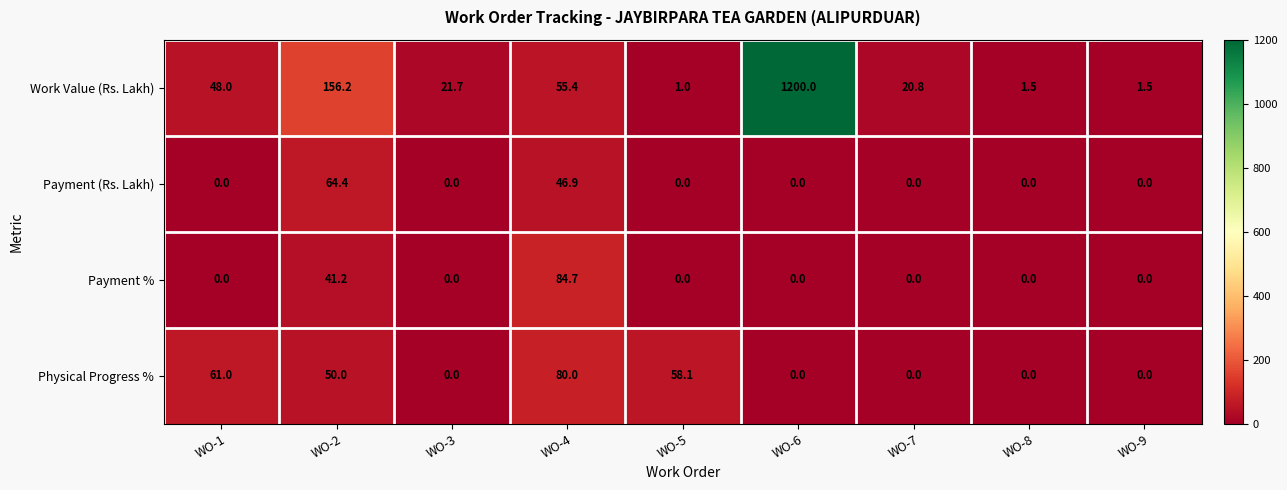

At which label is Payment (Rs. Lakh) closest to 32?

WO-4